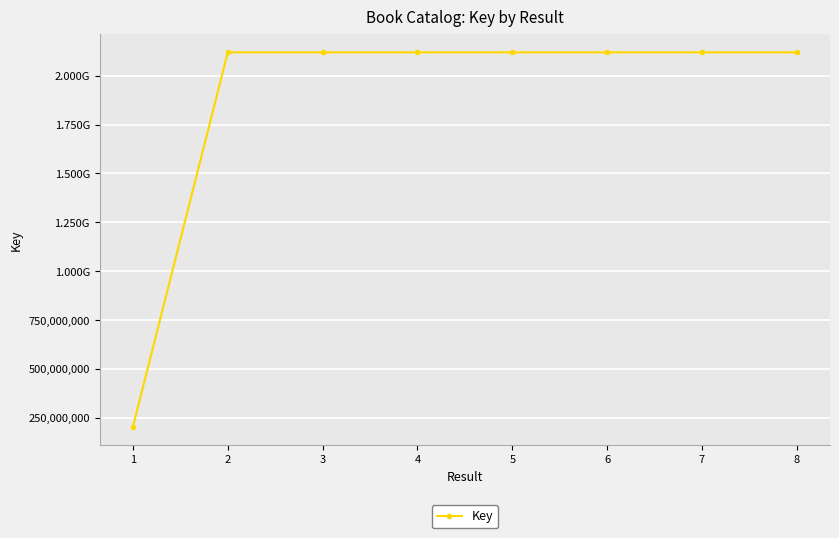

What is the maximum value shown in the chart?

2119521873